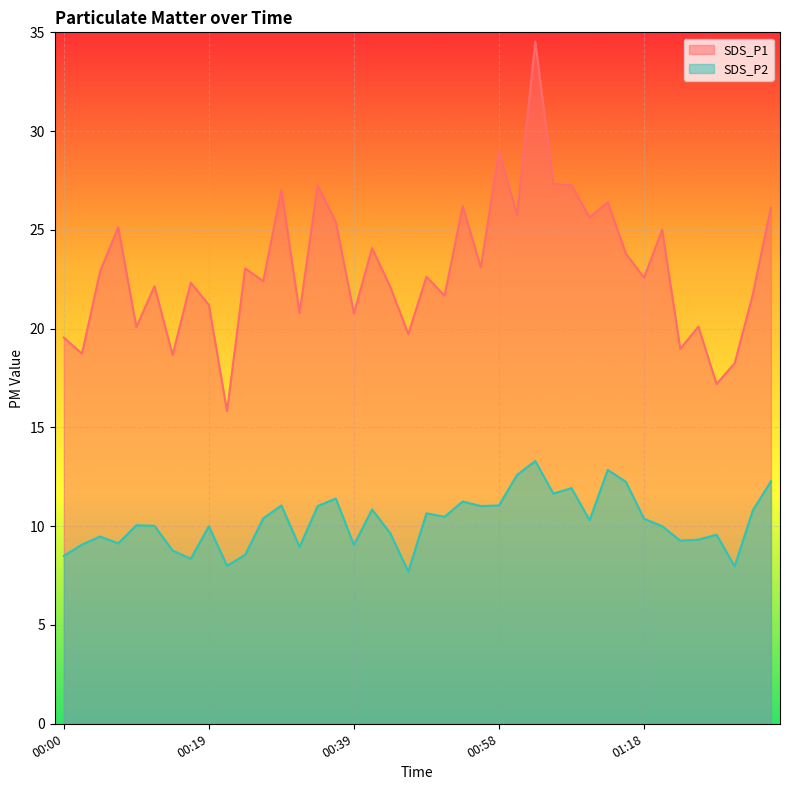

List the labels in order of SDS_P2 value, largest first.

01:03, 01:13, 01:01, 01:35, 01:15, 01:08, 01:05, 00:36, 00:53, 00:29, 00:58, 00:34, 00:56, 00:41, 01:32, 00:48, 00:51, 00:27, 01:18, 01:10, 00:10, 00:12, 00:19, 01:20, 00:44, 01:27, 00:05, 01:25, 01:22, 00:07, 00:02, 00:39, 00:31, 00:15, 00:24, 00:00, 00:17, 00:22, 01:30, 00:46